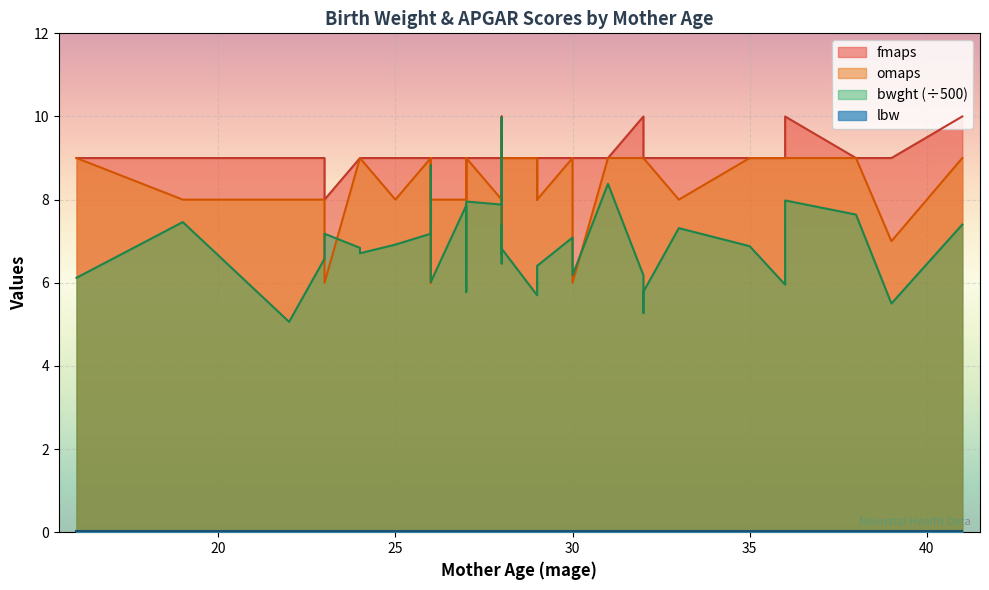

In omaps, how many points are higher than both neighbors (excluding endpoints)?

5